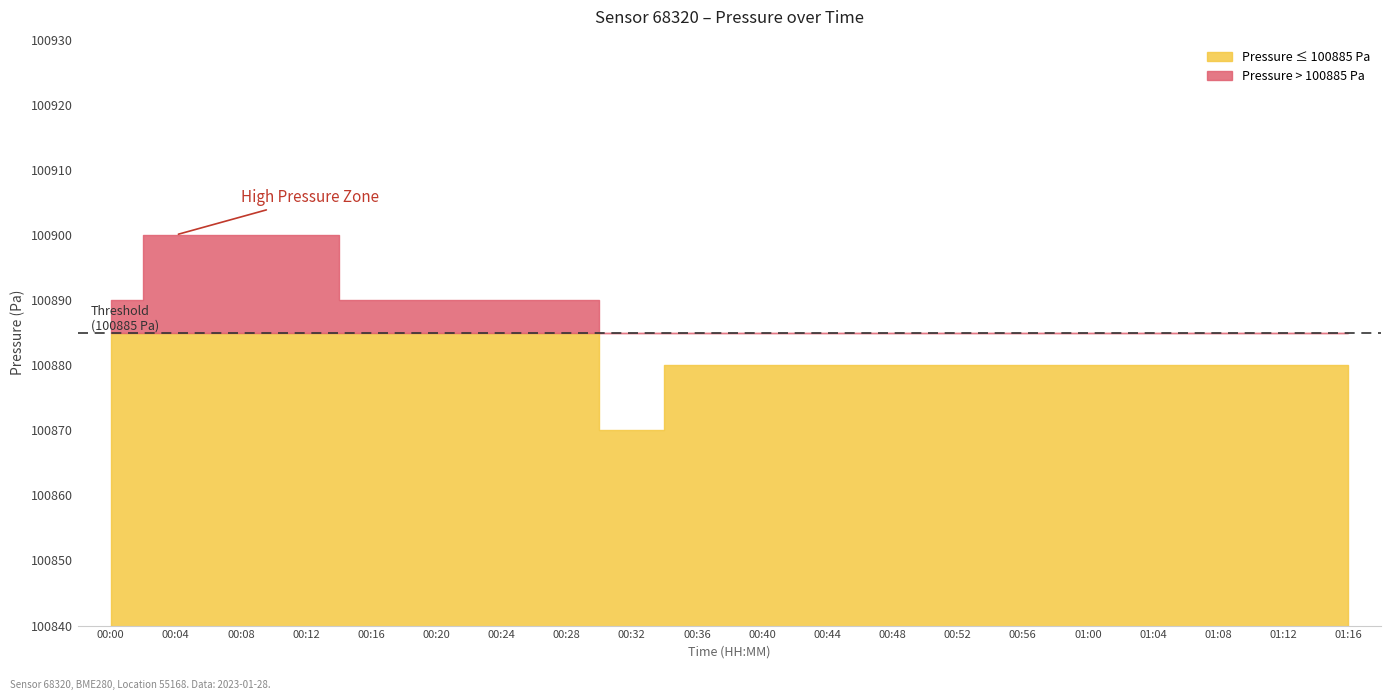

Which series has the largest range (max minus min)?

pressure